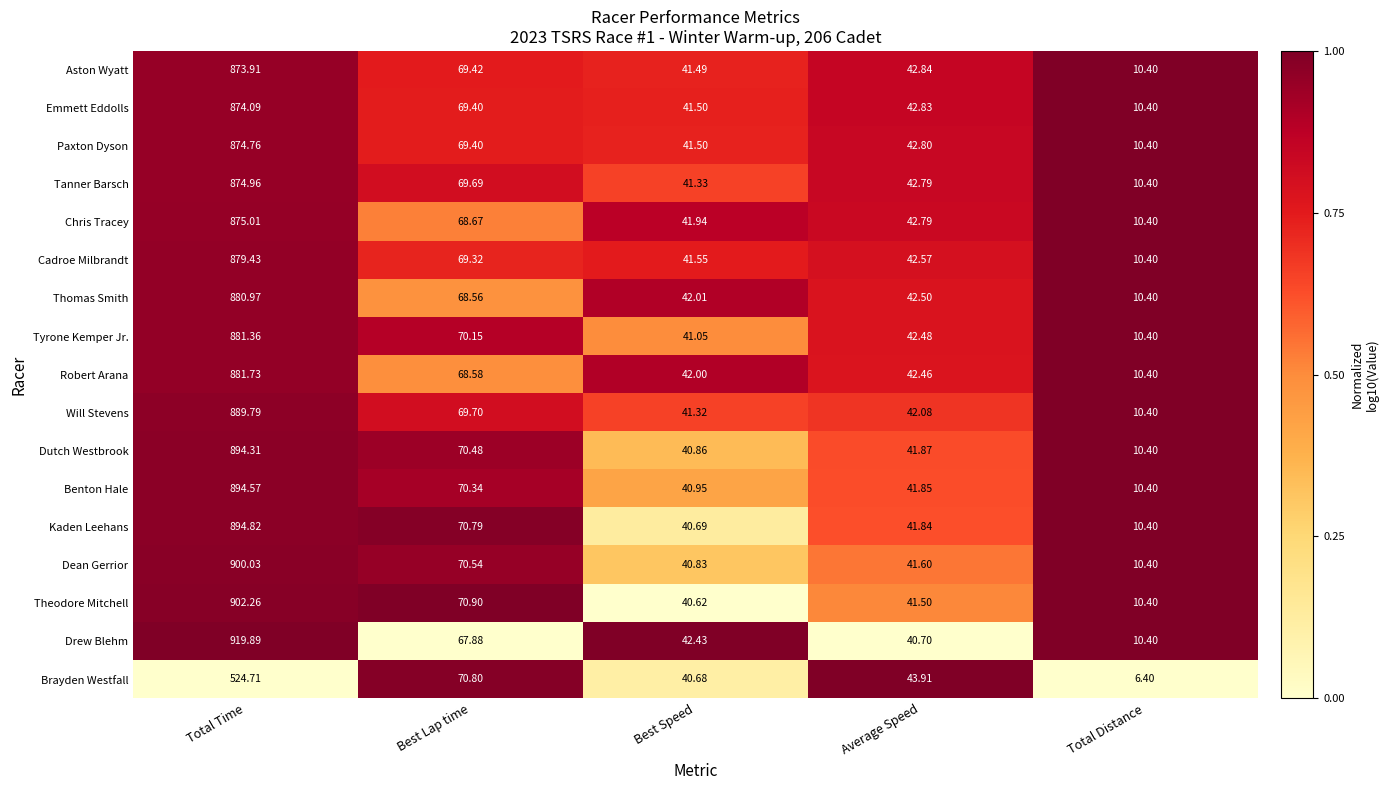

What is the total value across all series at Best Speed?

702.8